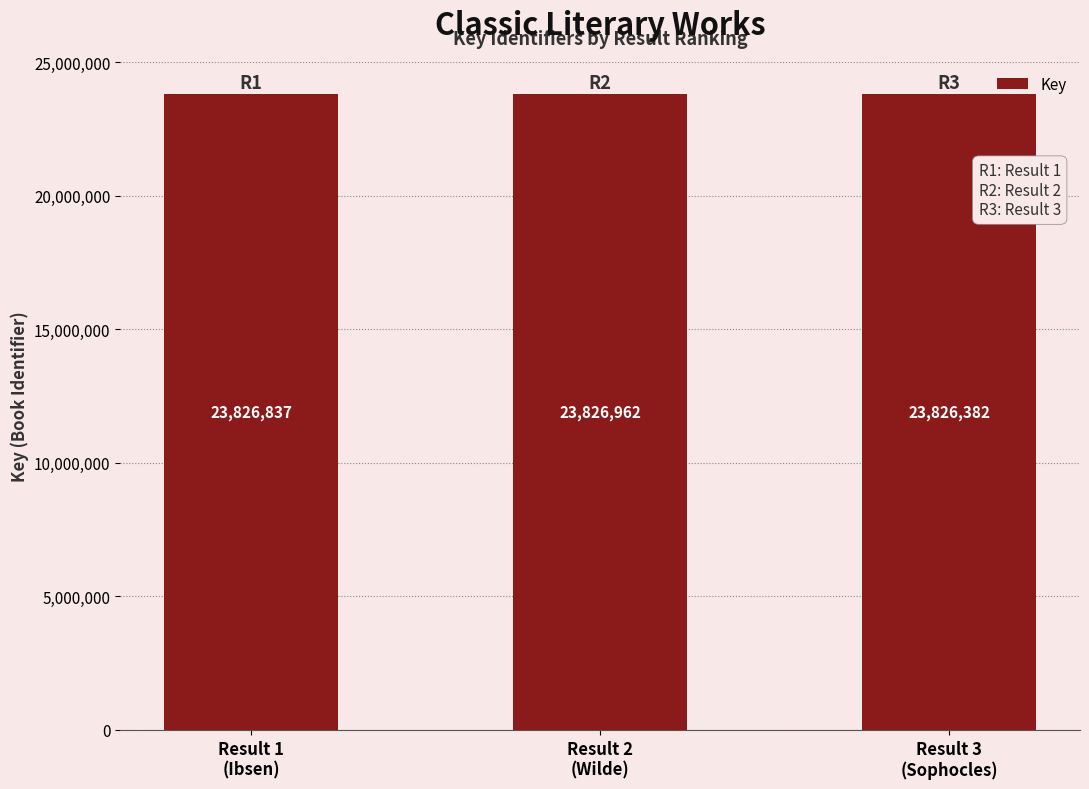

The value at Result 2
(Wilde) is 42036293. True or false?

False